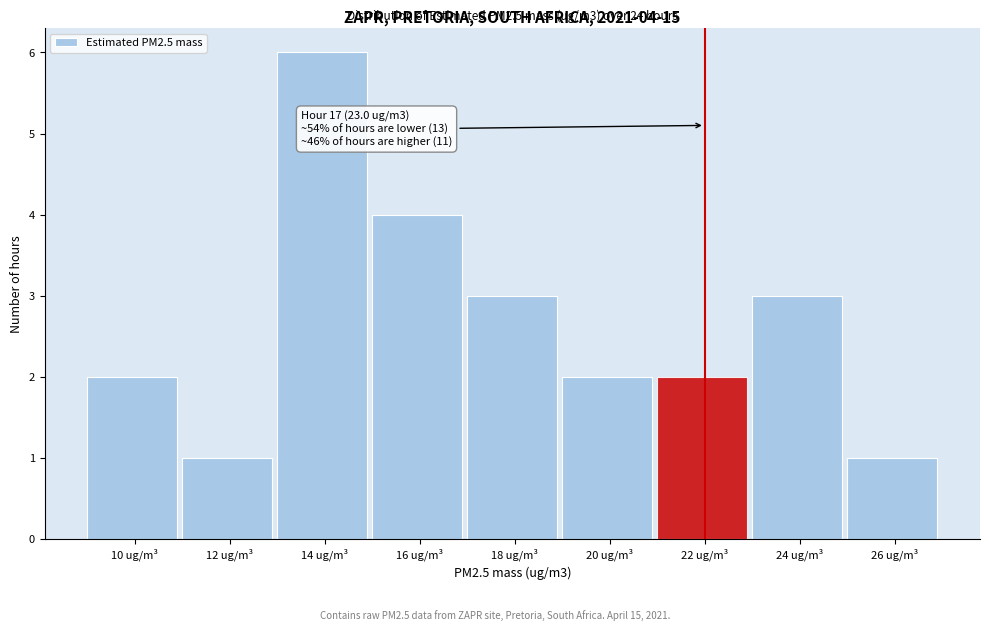

Reading left to right, extract all data points from this chart.

2	1	6	4	3	2	2	3	1